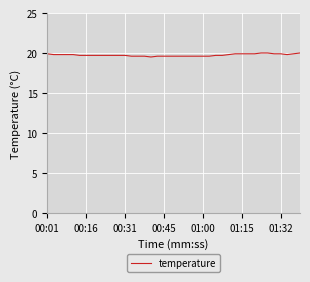

What is the difference between the maximum and minimum values?

0.5